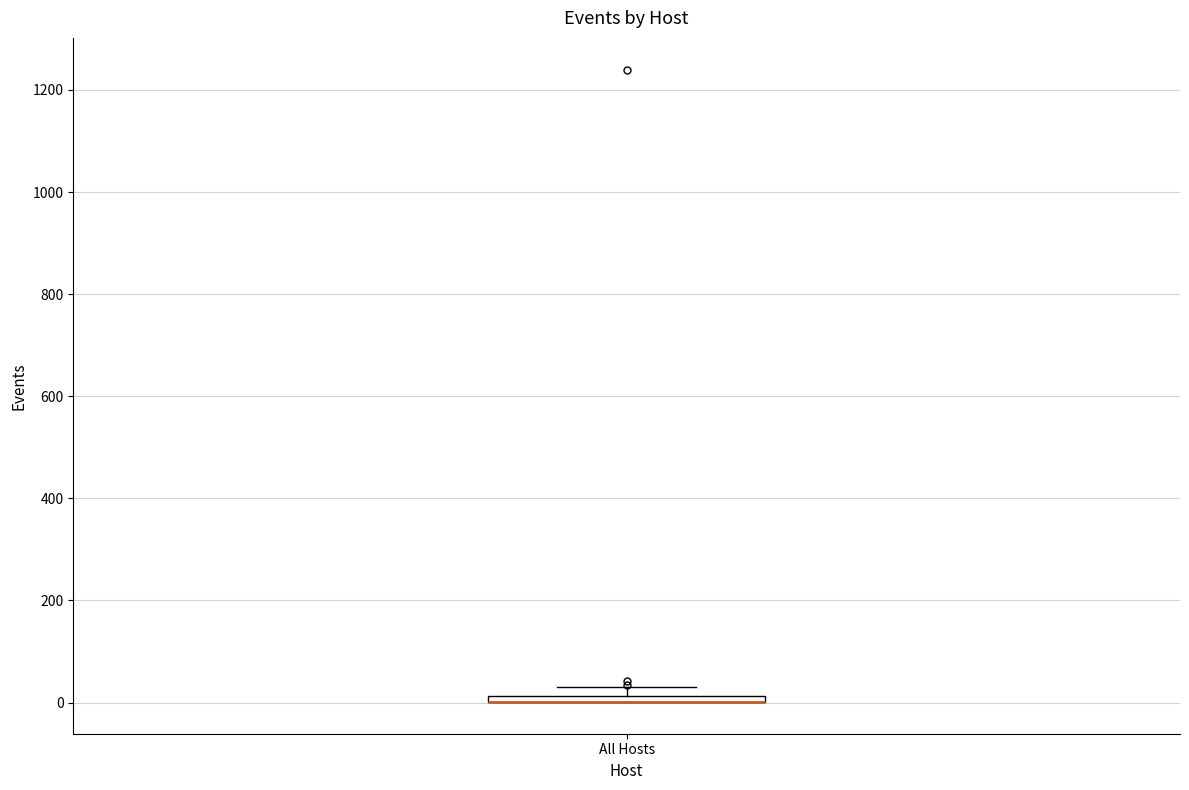

Where is the upper edge of the box for All Hosts on the y-axis? The values are not printed on the chart, so give them approximately, as read against the axis.

20